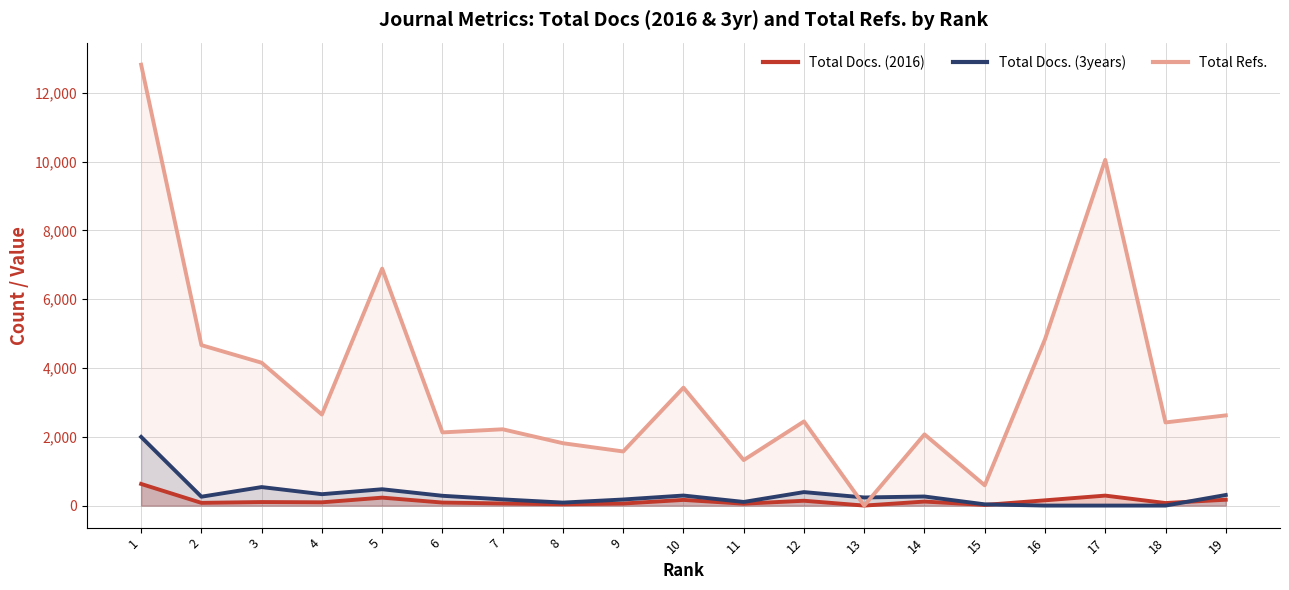

What is the sum of all Total Refs. values?

68676